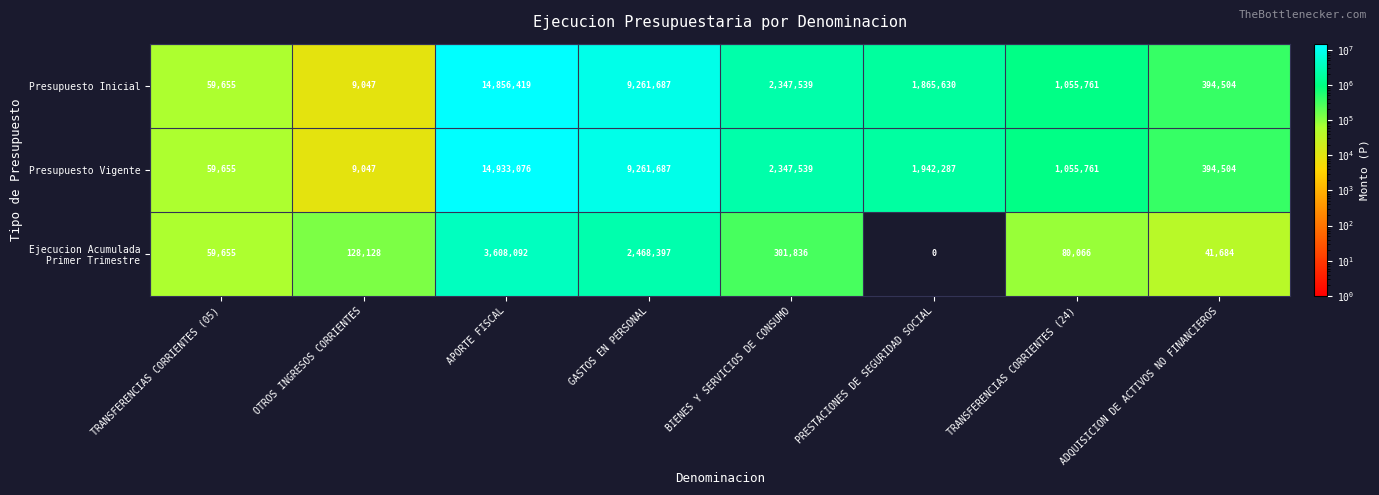

What is the average value of the Presupuesto Inicial series?

3731280